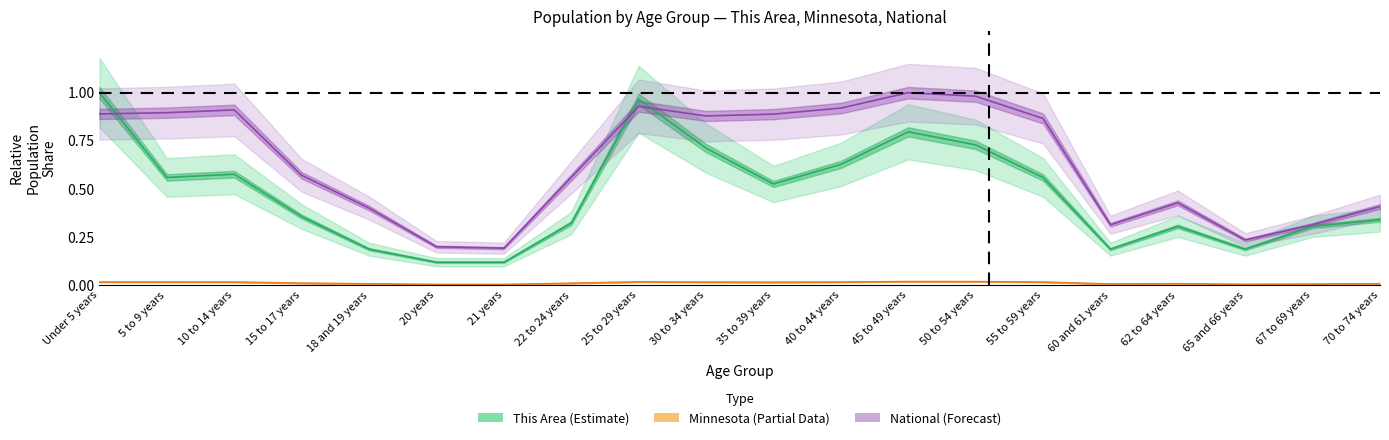

Reading left to right, what are all the values shown in this chart?

This Area: 1.0	0.6	0.6	0.4	0.2	0.1	0.1	0.3	1.0	0.7	0.5	0.6	0.8	0.7	0.6	0.2	0.3	0.2	0.3	0.3
Minnesota: 0.0	0.0	0.0	0.0	0.0	0.0	0.0	0.0	0.0	0.0	0.0	0.0	0.0	0.0	0.0	0.0	0.0	0.0	0.0	0.0
National: 0.9	0.9	0.9	0.6	0.4	0.2	0.2	0.6	0.9	0.9	0.9	0.9	1.0	1.0	0.9	0.3	0.4	0.2	0.3	0.4